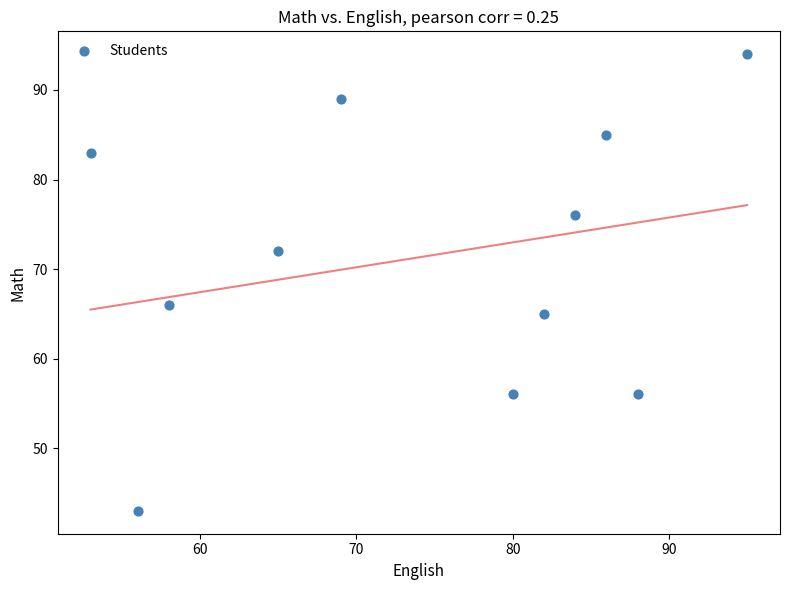

What is the range of Y values (max minus min)?

51